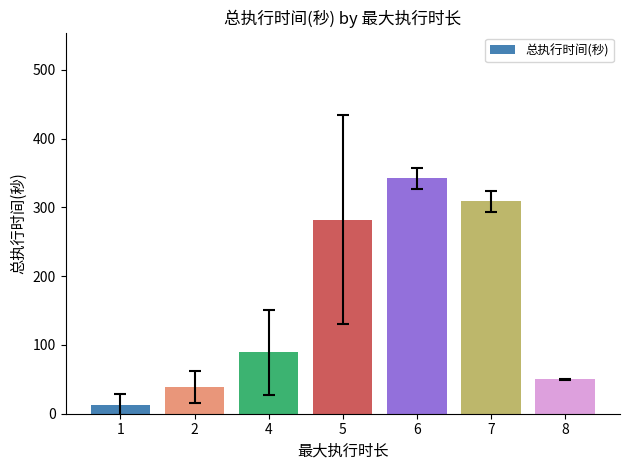

List the labels in order of value, largest first.

6, 7, 5, 4, 8, 2, 1